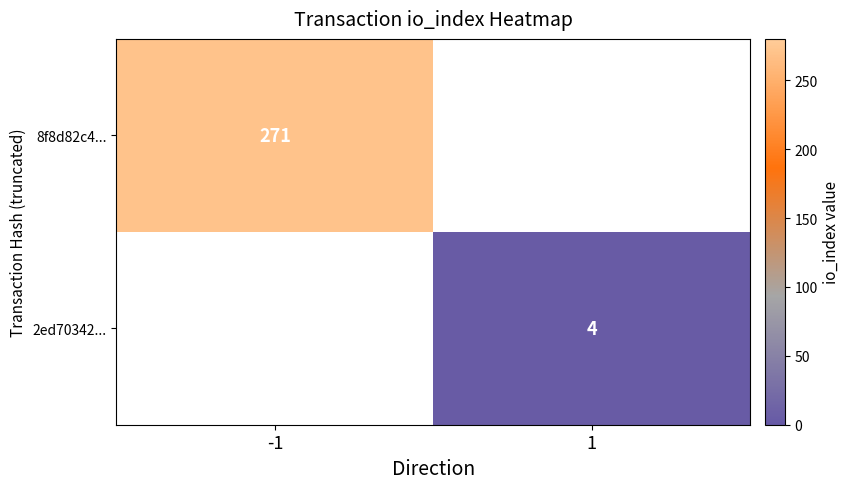

Is it true that 2ed70342... equals 4 at 1?

True